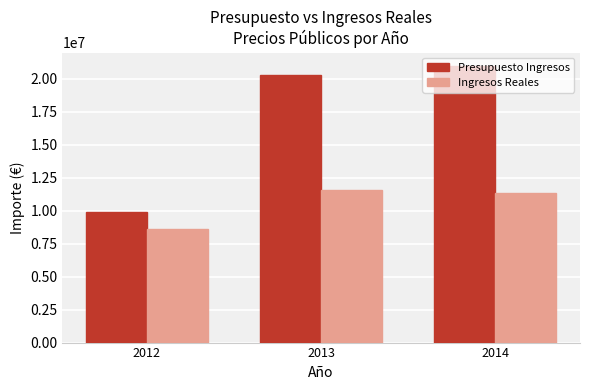

Reading left to right, what are all the values shown in this chart?

Presupuesto Ingresos: 2012=9891261.0	2013=20286823.0	2014=20925400.0
Ingresos Reales: 2012=8575252.8	2013=11551391.7	2014=11304933.7